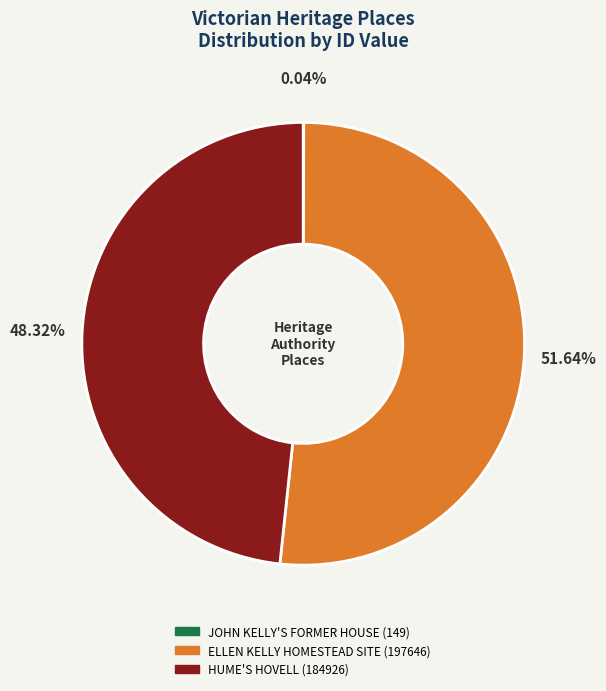

Which category has the biggest portion of the pie?

ELLEN KELLY HOMESTEAD SITE